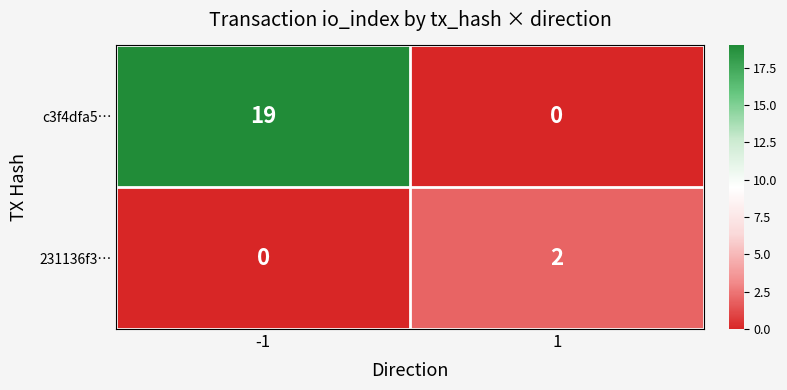

The 231136f3… series shows -1 at -1. True or false?

False